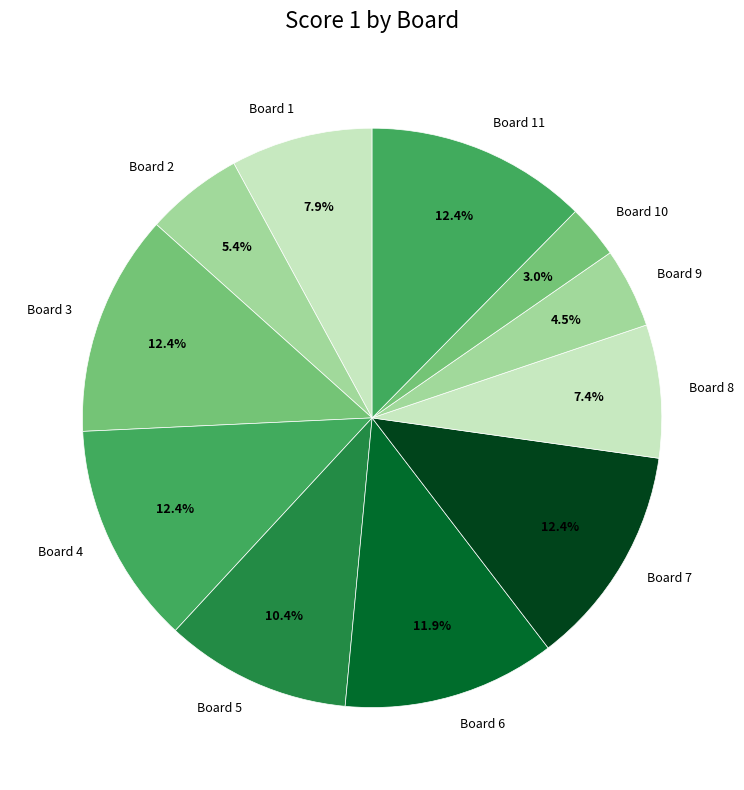

What is the total percentage of Board 7 and Board 6?

24.3%